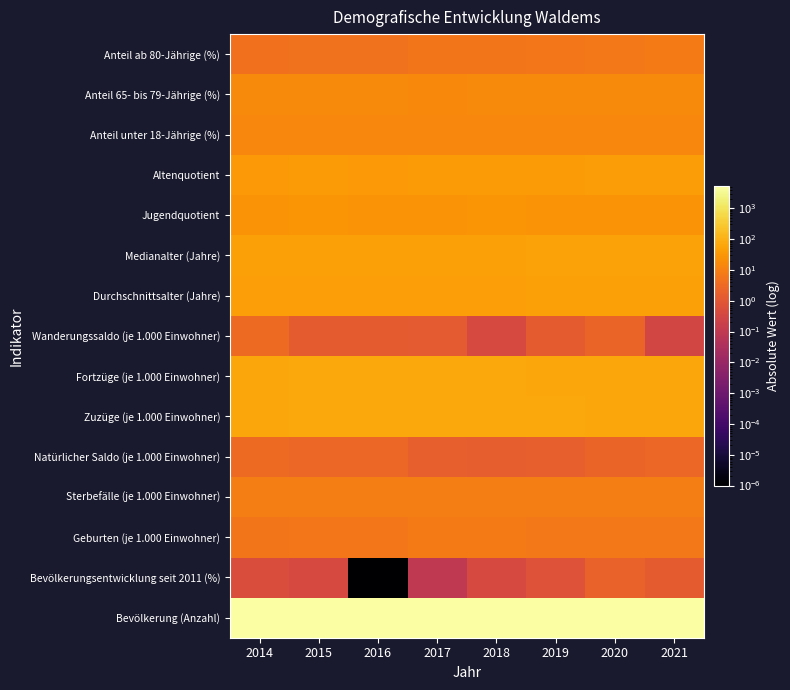

Reading right to left, what are all the values shown in this chart?

Bevölkerung (Anzahl): 2021=5102.0	2020=5073.0	2019=5140.0	2018=5153.0	2017=5171.0	2016=5174.0	2015=5155.0	2014=5200.0
Bevölkerungsentwicklung seit 2011 (%): 2021=1.4	2020=2.0	2019=0.7	2018=0.4	2017=0.1	2016=0.0	2015=0.4	2014=0.5
Geburten (je 1.000 Einwohner): 2021=7.0	2020=6.8	2019=7.4	2018=7.9	2017=7.5	2016=6.6	2015=6.6	2014=6.1
Sterbefälle (je 1.000 Einwohner): 2021=9.6	2020=9.1	2019=9.2	2018=9.5	2017=9.4	2016=9.4	2015=9.2	2014=9.3
Natürlicher Saldo (je 1.000 Einwohner): 2021=2.6	2020=2.3	2019=1.7	2018=1.6	2017=1.8	2016=2.8	2015=2.6	2014=3.2
Zuzüge (je 1.000 Einwohner): 2021=62.4	2020=62.5	2019=66.3	2018=66.9	2017=69.0	2016=71.4	2015=67.2	2014=64.5
Fortzüge (je 1.000 Einwohner): 2021=62.8	2020=64.8	2019=65.0	2018=67.3	2017=67.8	2016=70.0	2015=65.9	2014=61.2
Wanderungssaldo (je 1.000 Einwohner): 2021=0.3	2020=2.3	2019=1.3	2018=0.4	2017=1.2	2016=1.4	2015=1.3	2014=3.2
Durchschnittsalter (Jahre): 2021=47.7	2020=47.6	2019=47.0	2018=46.4	2017=46.3	2016=46.2	2015=46.1	2014=45.9
Medianalter (Jahre): 2021=51.7	2020=51.5	2019=50.8	2018=50.0	2017=49.6	2016=49.2	2015=48.8	2014=48.3
Jugendquotient: 2021=27.4	2020=26.4	2019=26.6	2018=27.8	2017=27.4	2016=27.2	2015=27.7	2014=26.7
Altenquotient: 2021=40.8	2020=39.8	2019=38.5	2018=37.0	2017=35.8	2016=35.0	2015=35.8	2014=34.1
Anteil unter 18-Jährige (%): 2021=14.6	2020=14.1	2019=14.2	2018=14.5	2017=14.7	2016=14.7	2015=14.7	2014=14.7
Anteil 65- bis 79-Jährige (%): 2021=16.8	2020=17.0	2019=16.9	2018=16.5	2017=16.2	2016=16.4	2015=16.8	2014=16.6
Anteil ab 80-Jährige (%): 2021=7.5	2020=7.0	2019=6.4	2018=6.0	2017=5.7	2016=5.2	2015=5.1	2014=4.6